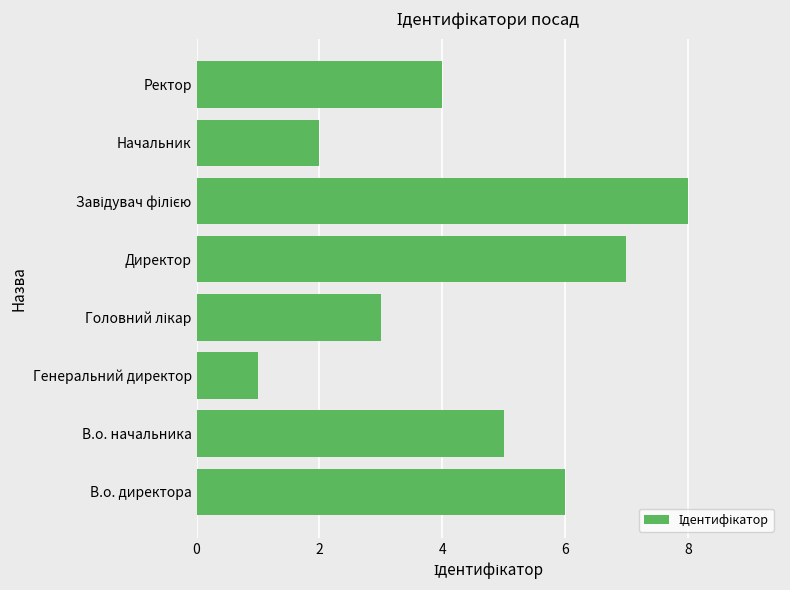

Which category has the lowest value across all series?

Генеральний директор